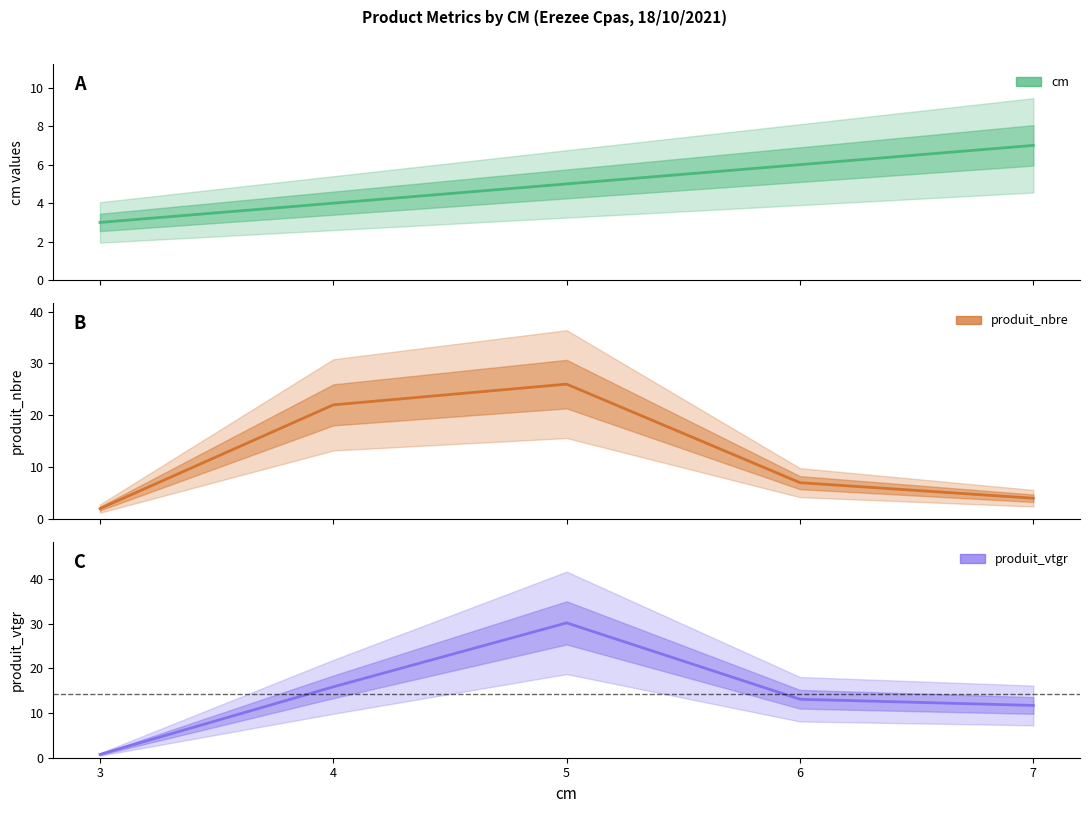

Reading right to left, what are all the values shown in this chart?

cm: 7=7.0	6=6.0	5=5.0	4=4.0	3=3.0
produit_nbre: 7=4.0	6=7.0	5=26.0	4=22.0	3=2.0
produit_vtgr: 7=11.7	6=13.1	5=30.2	4=15.9	3=0.7